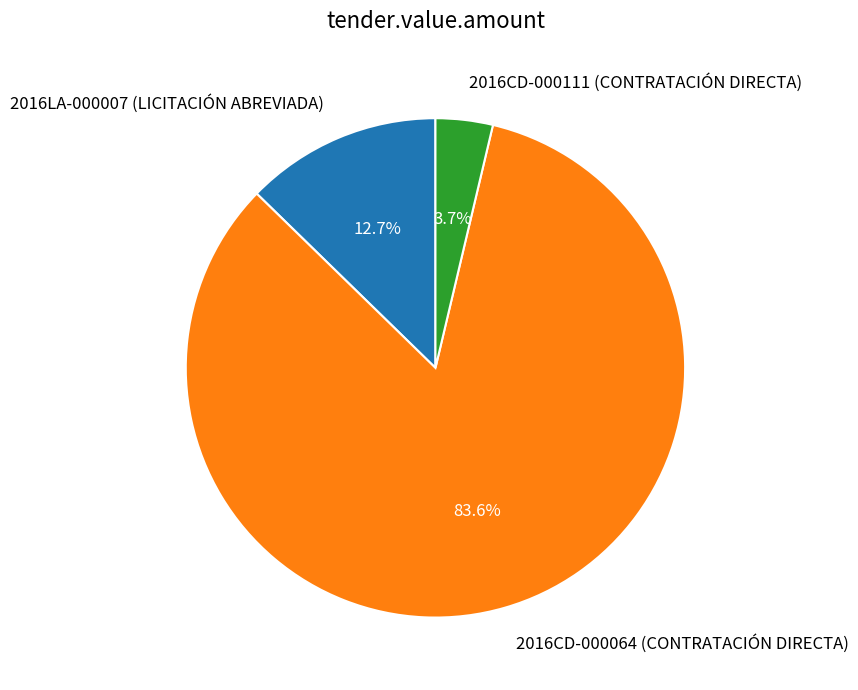

Which slice represents more than half of the pie?

2016CD-000064 (CONTRATACIÓN DIRECTA)